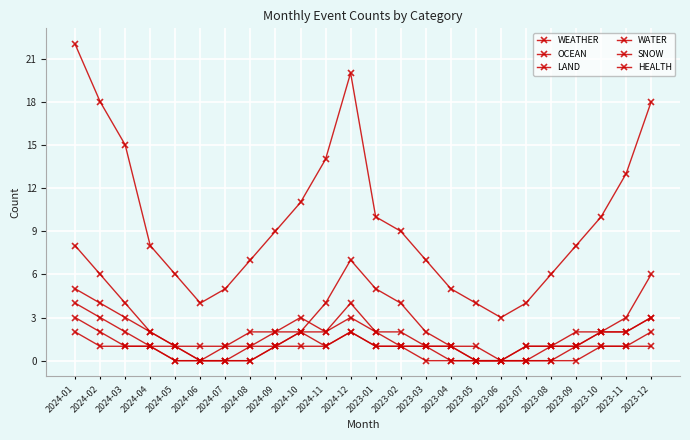

How many lines are shown in the chart?

6